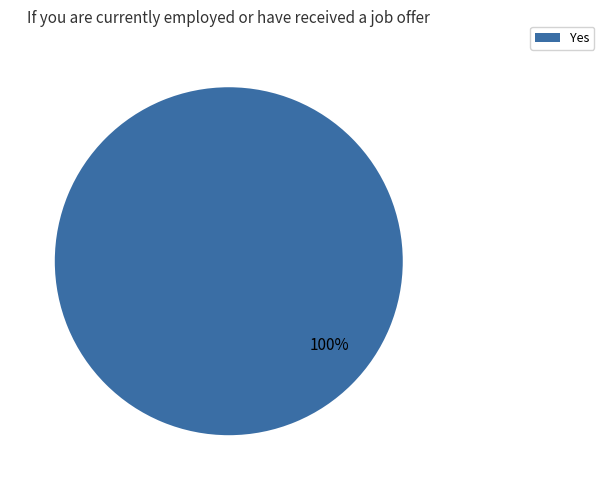

Does any single category account for the majority?

Yes